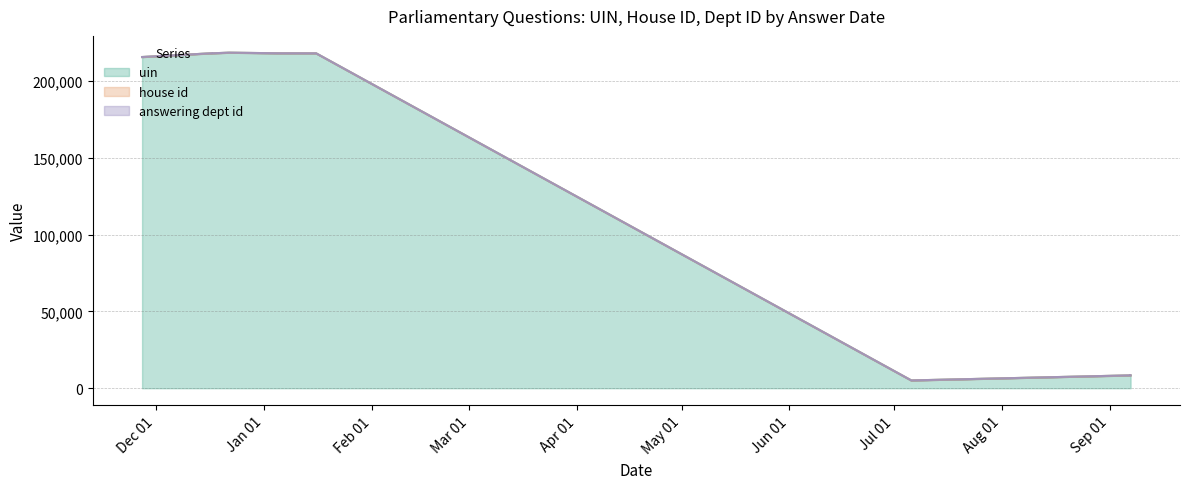

Count the number of categories in the chart.

10